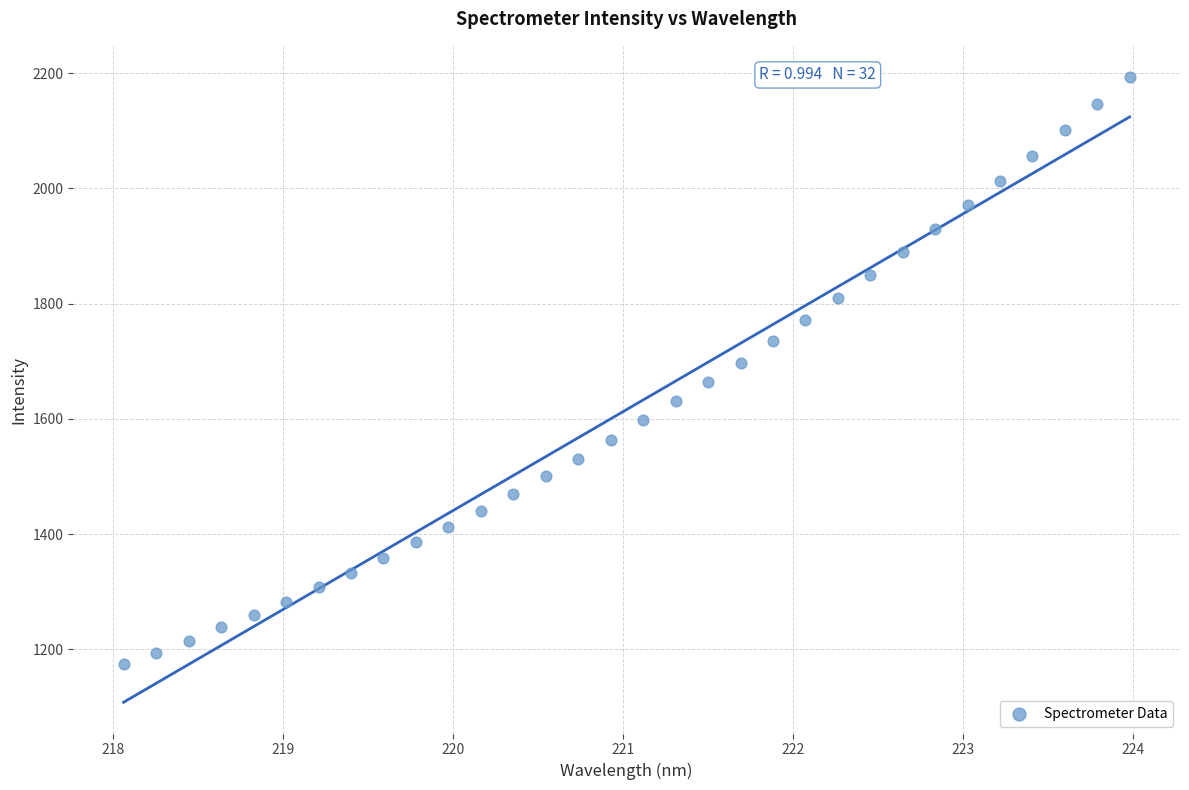

What is the range of X values (max minus min)?

5.9